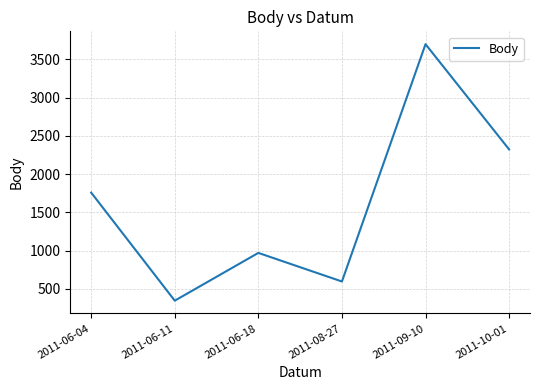

Is it true that the value at 2011-10-01 is 2323?

True